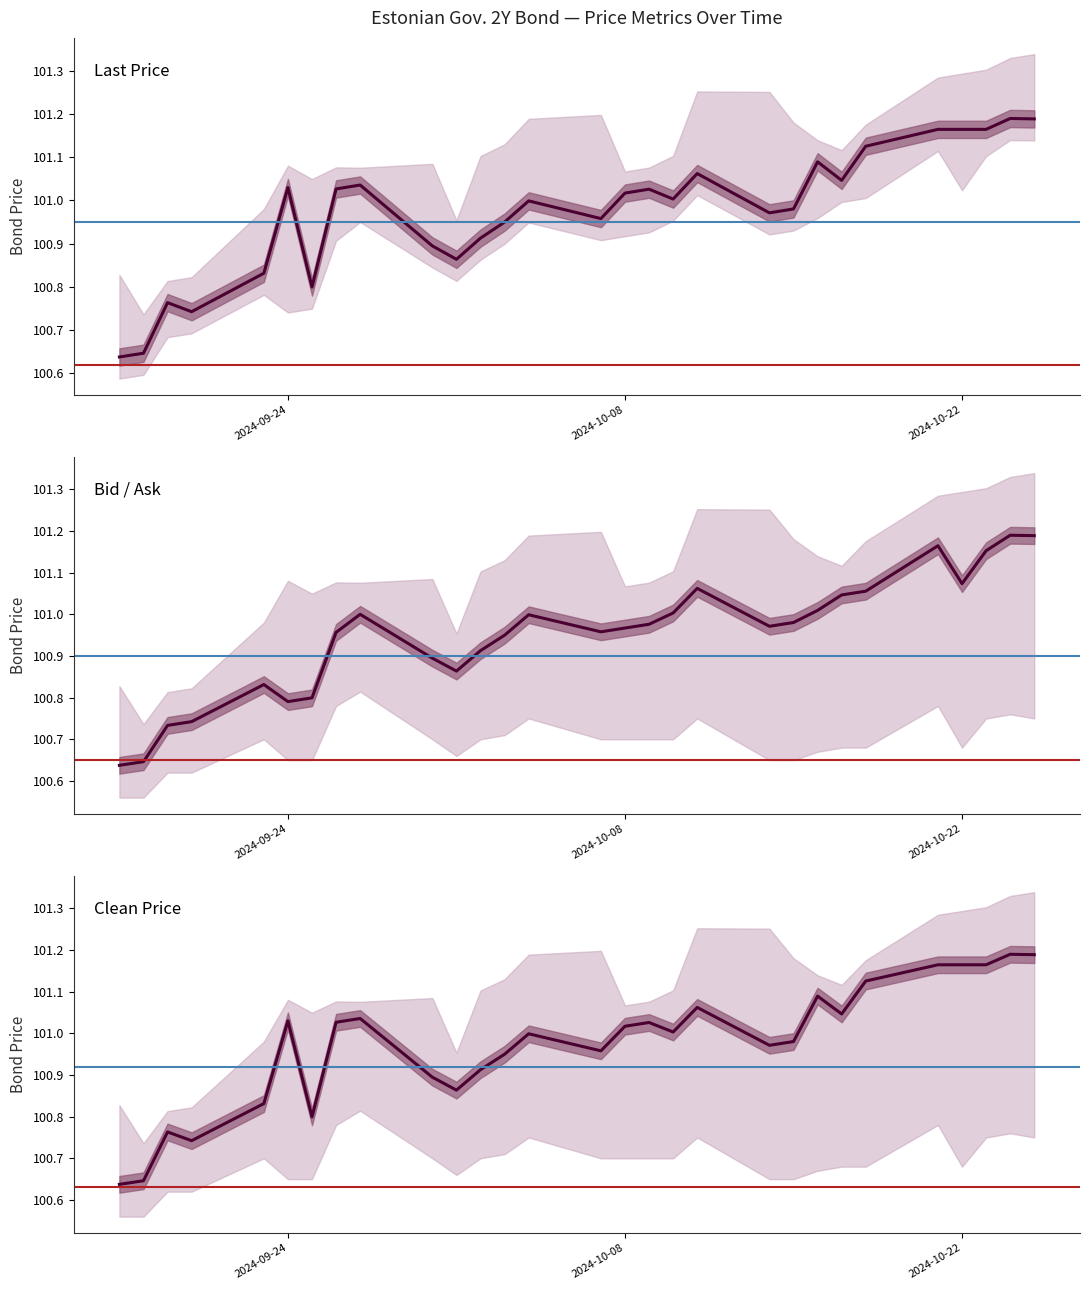

Where does the Clean Price series first go above 101?

2024-09-24